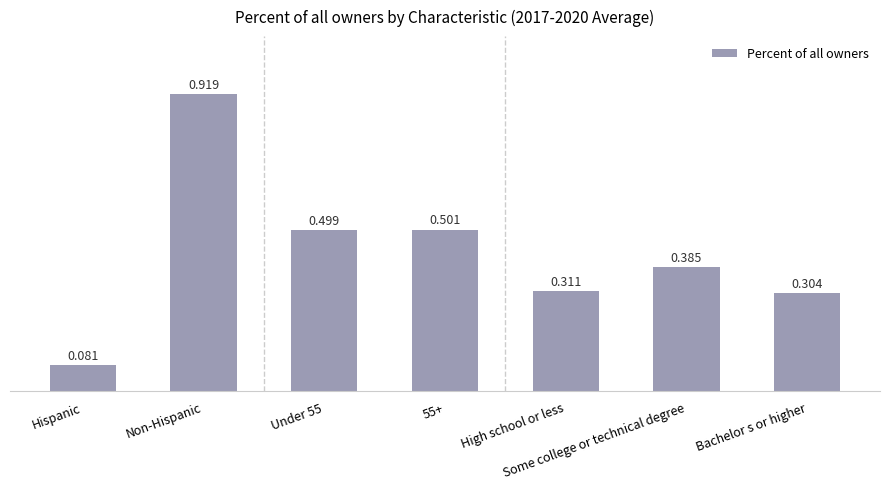

Where is the data nearest to the value 0?

Hispanic